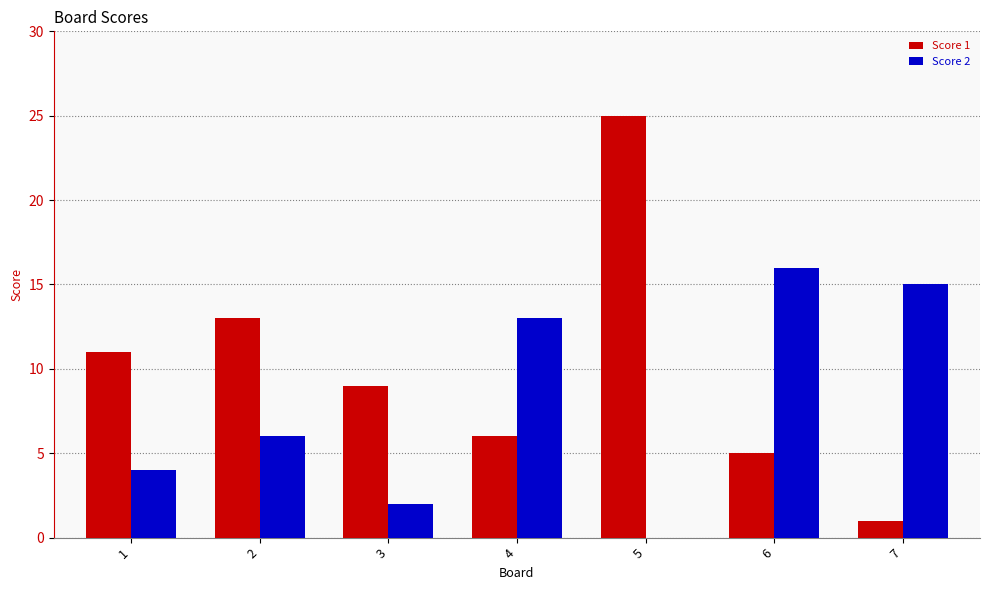

What is the difference between the Score 1 values at 7 and 2?

12